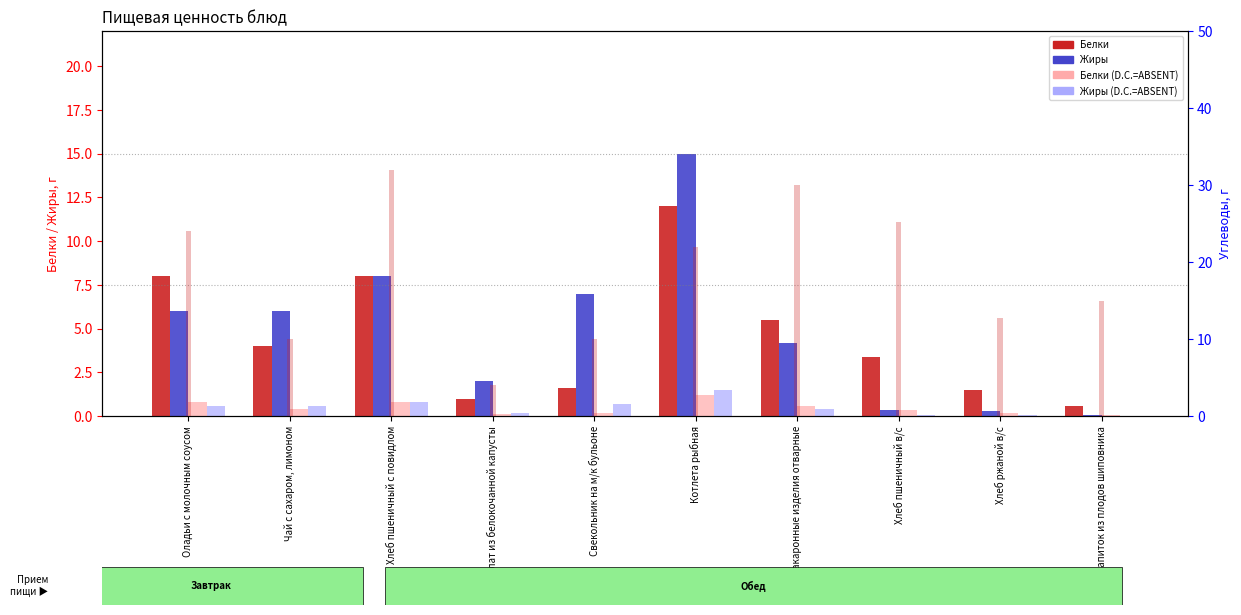

True or false: Жиры (D.C.=ABSENT) has a value of 0.4 at Чай с сахаром, лимоном.

False